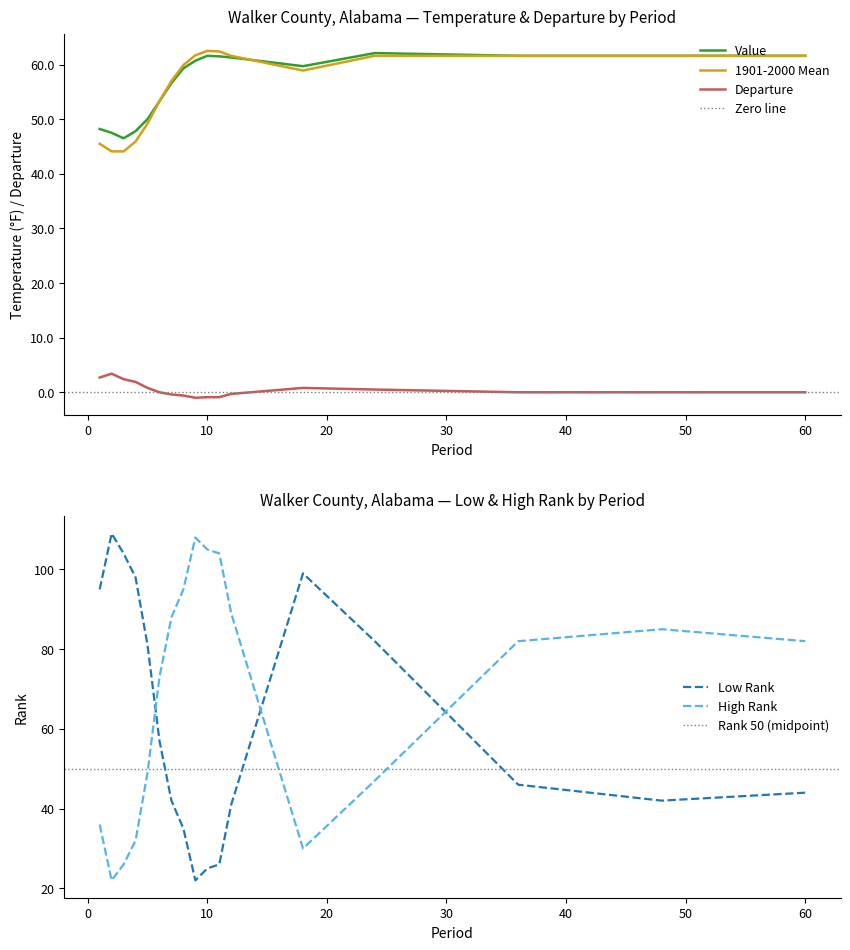

True or false: 1901-2000 Mean has more than 2 interior local peaks.

False